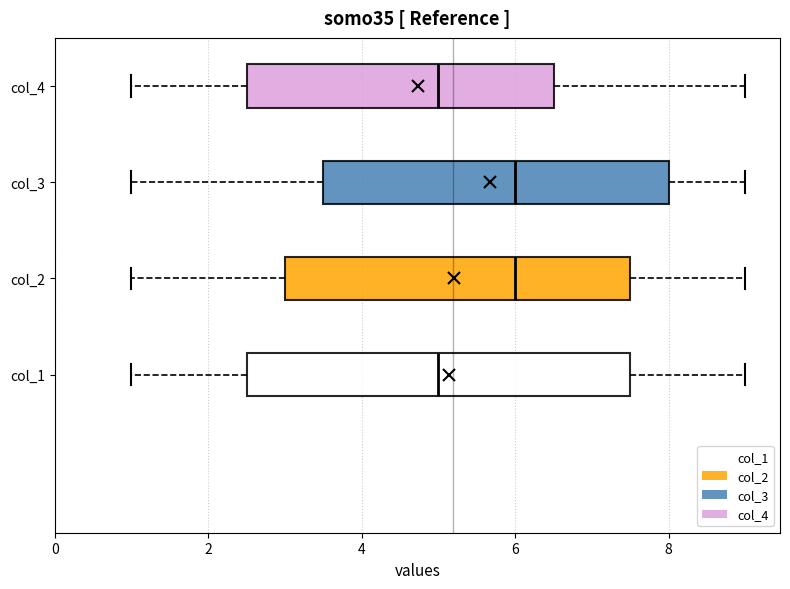

Where does the left whisker of the box for col_2 end on the x-axis? The values are not printed on the chart, so give them approximately, as read against the axis.

1.0